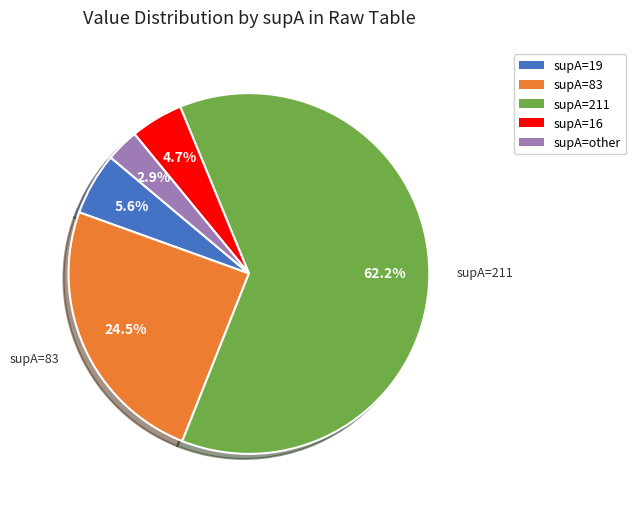

Is there a majority slice in this chart?

Yes